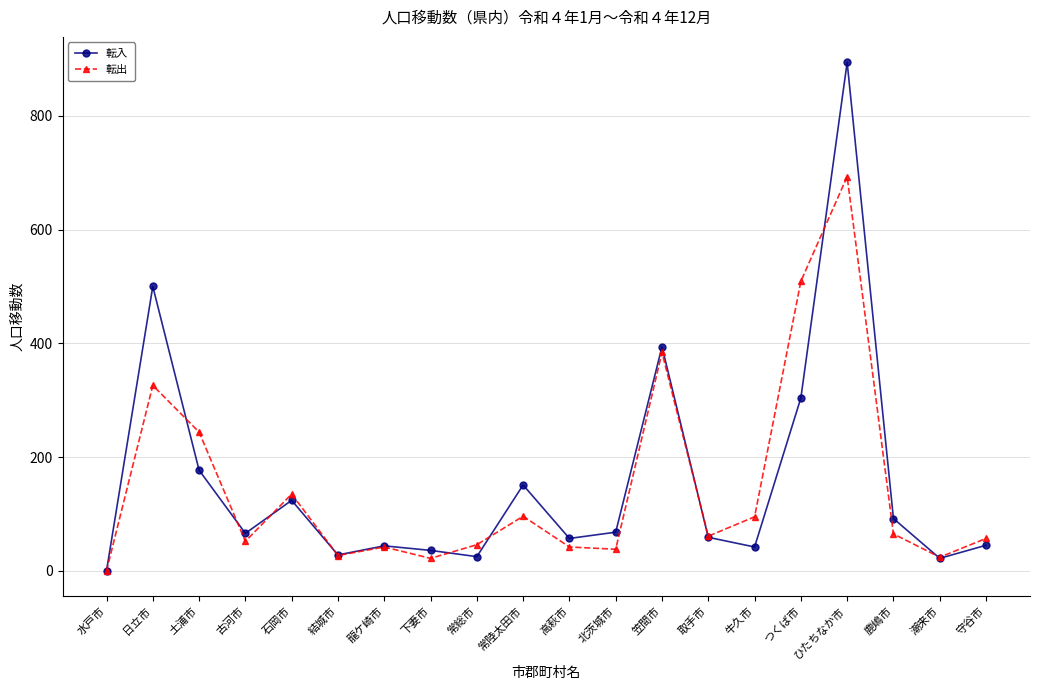

How many values in 転入 are above zero?

19